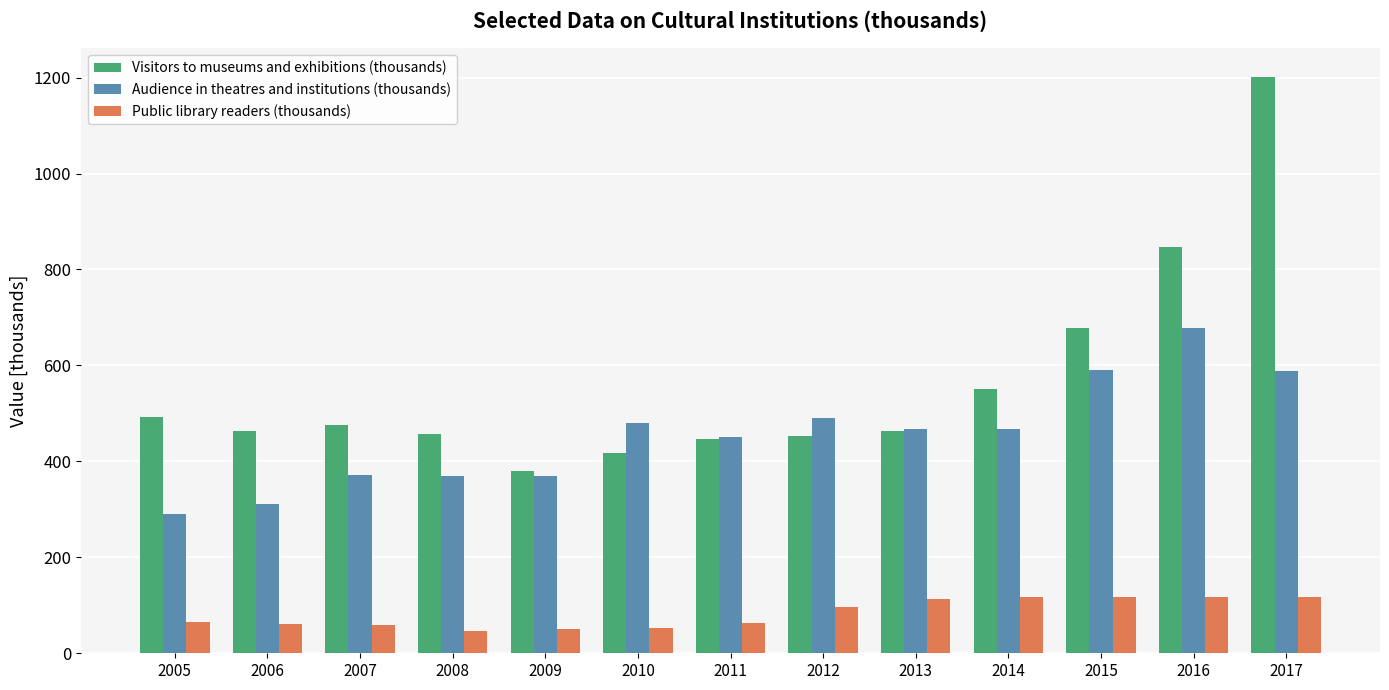

List the series in order of their peak value, lowest first.

Public library readers (thousands), Audience in theatres and institutions (thousands), Visitors to museums and exhibitions (thousands)